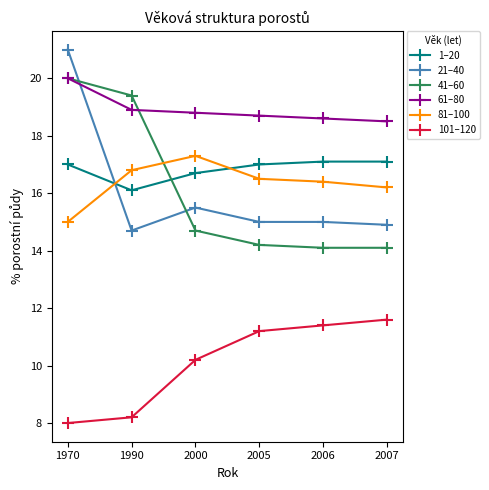

Is the value of 1–20 at 2005 greater than the value of 81–100 at 2005?

Yes